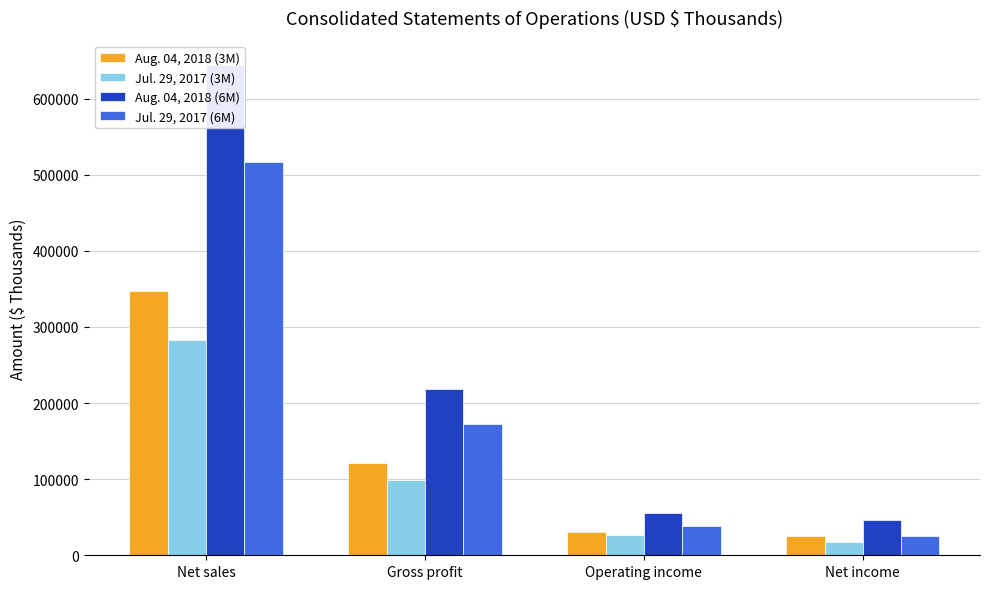

Between Gross profit and Operating income, which is larger?

Gross profit